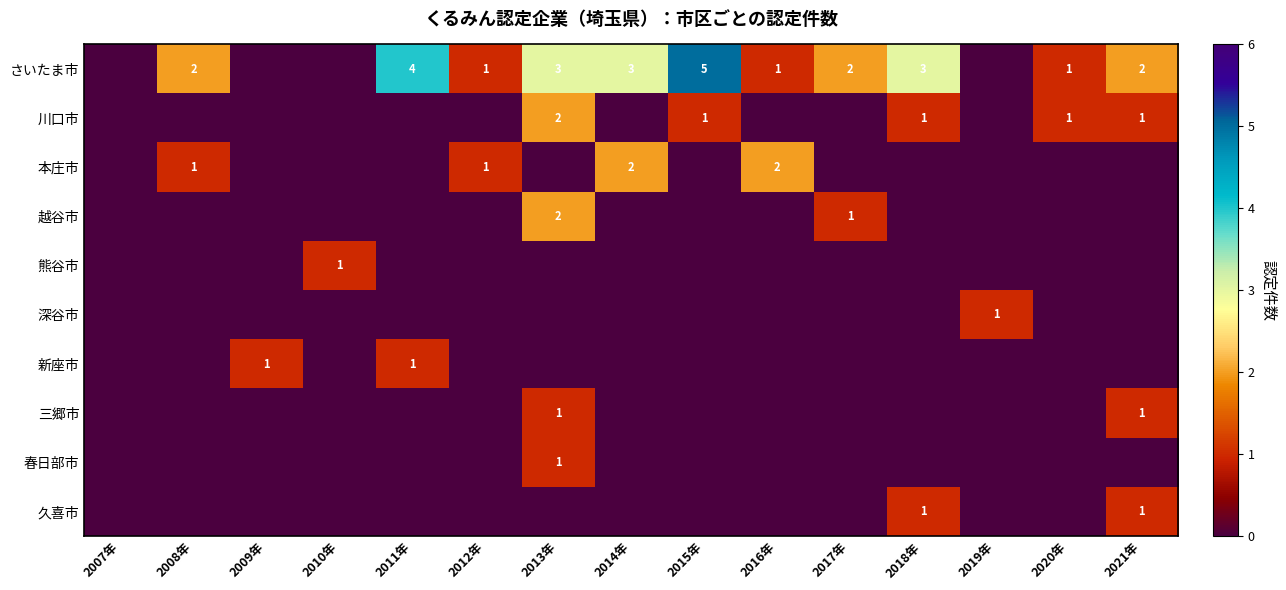

At which label is 三郷市 closest to 0?

2007年